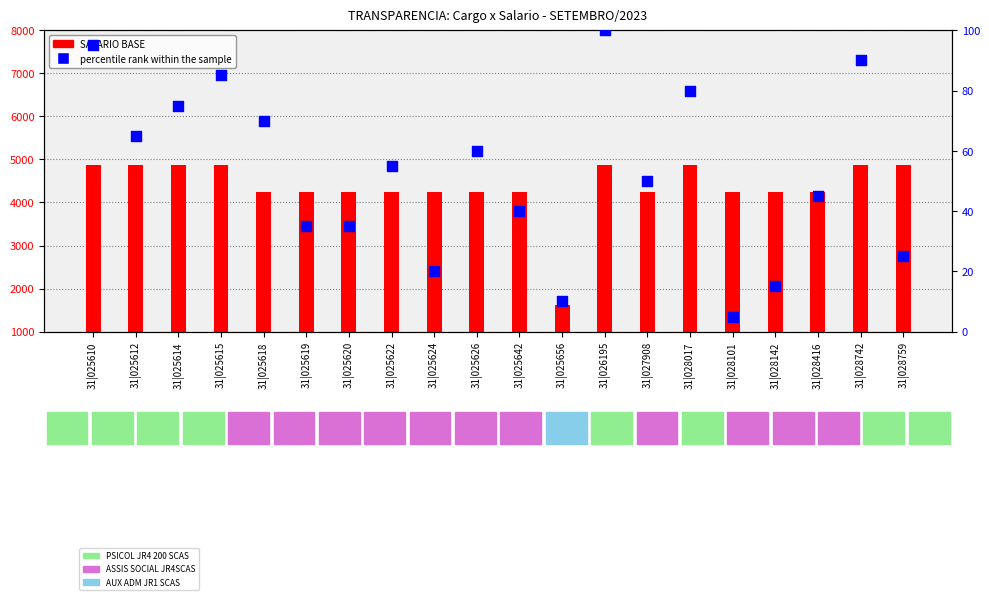

Which series has the largest Y range (max minus min)?

SALARIO BASE